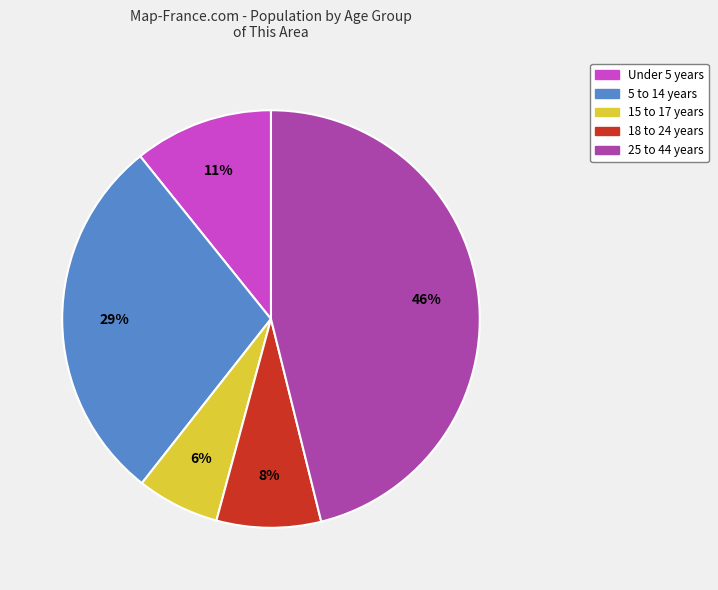

To the nearest percent, what is the difference between the largest and smallest slice percentages?

40%